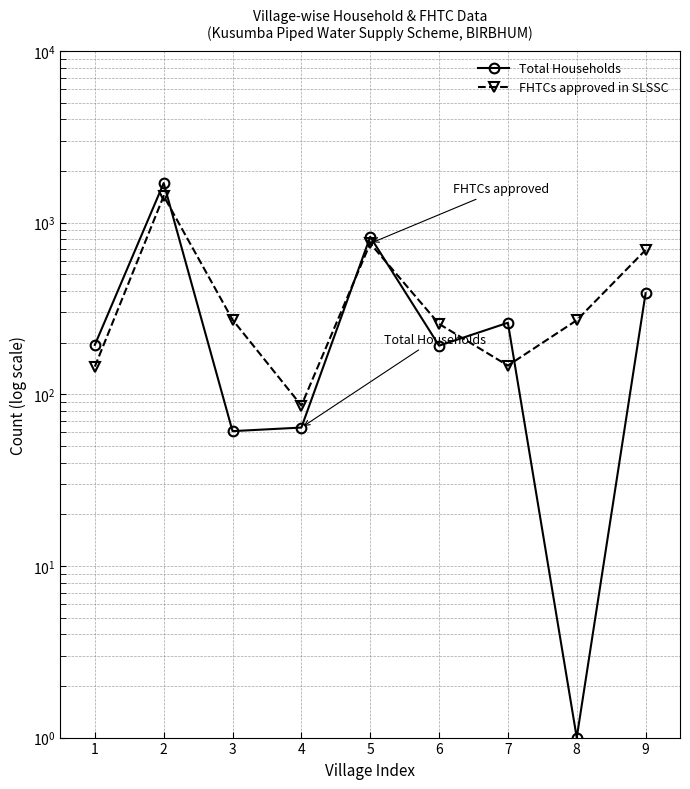

Between 2 and 3, which series saw the biggest shift?

Total Households